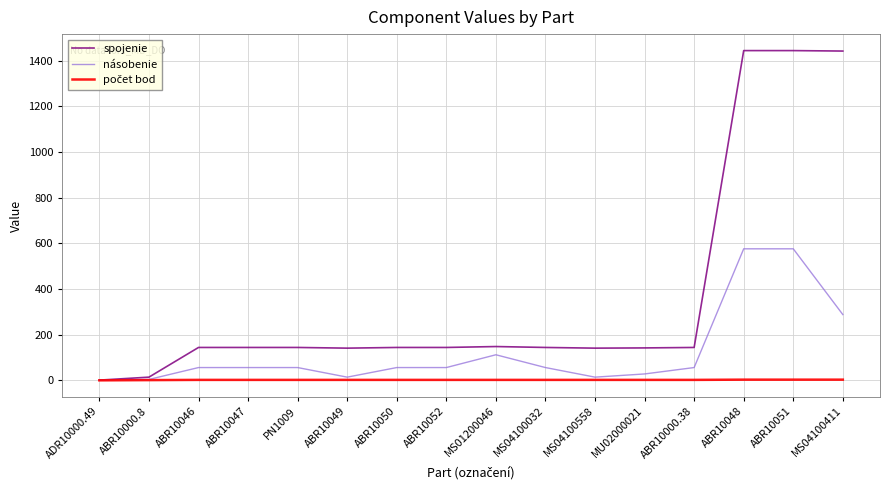

The násobenie series shows 56 at ABR10052. True or false?

True